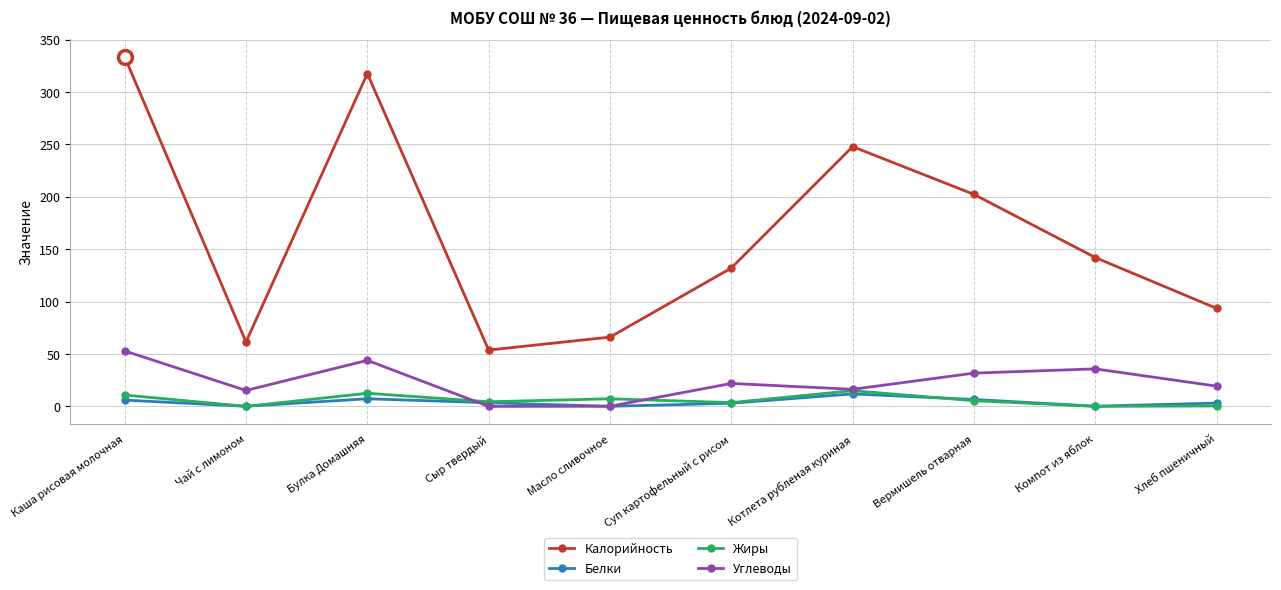

Which series has the widest spread of values?

Калорийность